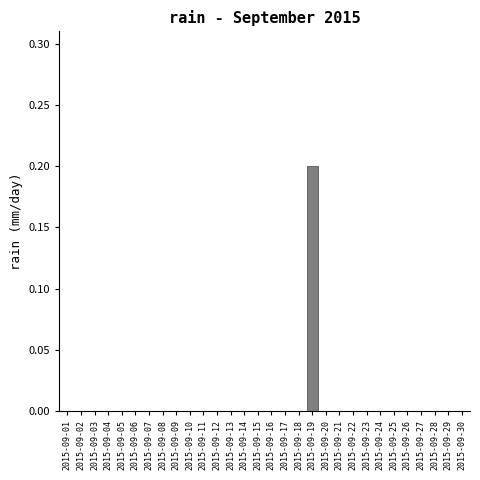

Reading left to right, what are all the values shown in this chart?

2015-09-01=0.0	2015-09-02=0.0	2015-09-03=0.0	2015-09-04=0.0	2015-09-05=0.0	2015-09-06=0.0	2015-09-07=0.0	2015-09-08=0.0	2015-09-09=0.0	2015-09-10=0.0	2015-09-11=0.0	2015-09-12=0.0	2015-09-13=0.0	2015-09-14=0.0	2015-09-15=0.0	2015-09-16=0.0	2015-09-17=0.0	2015-09-18=0.0	2015-09-19=0.2	2015-09-20=0.0	2015-09-21=0.0	2015-09-22=0.0	2015-09-23=0.0	2015-09-24=0.0	2015-09-25=0.0	2015-09-26=0.0	2015-09-27=0.0	2015-09-28=0.0	2015-09-29=0.0	2015-09-30=0.0